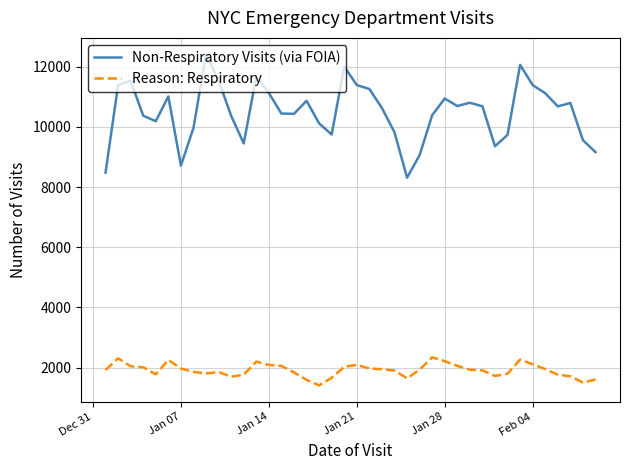

True or false: Reason: Respiratory and Non-Respiratory Visits (via FOIA) cross at least once.

False